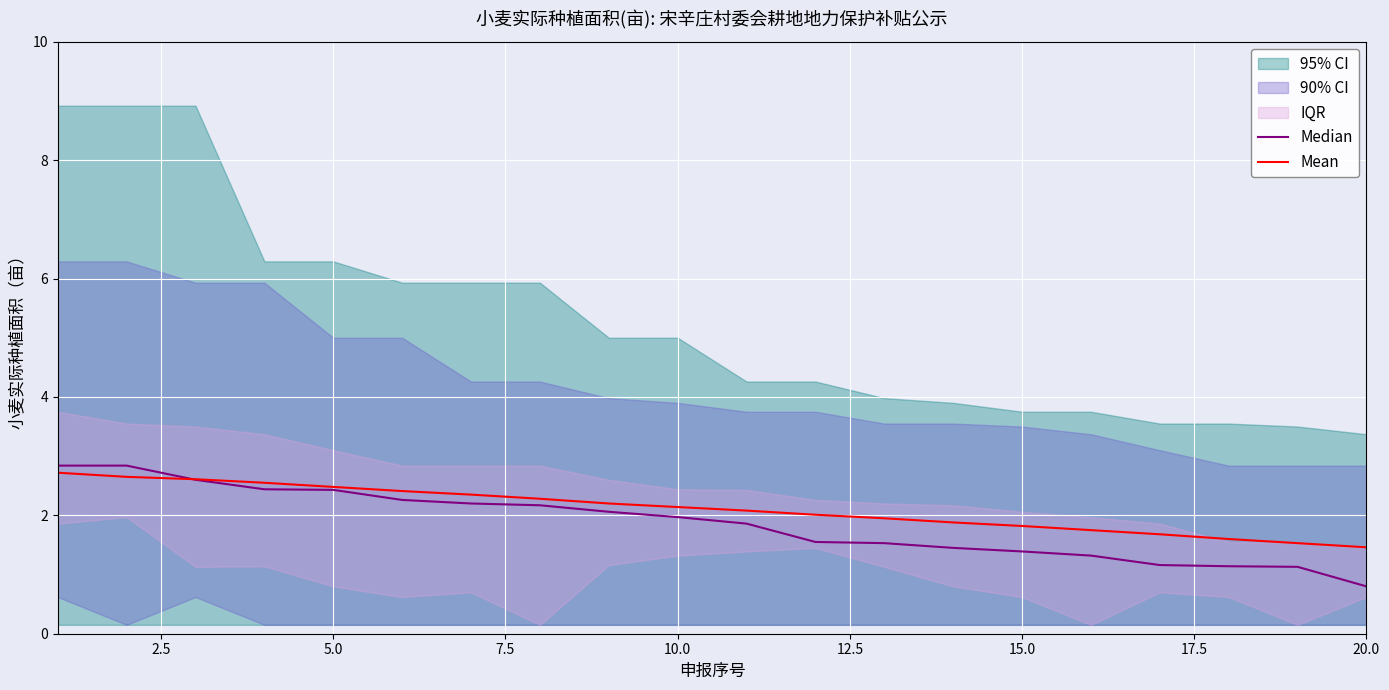

True or false: Mean has more than 1 interior local peaks.

False